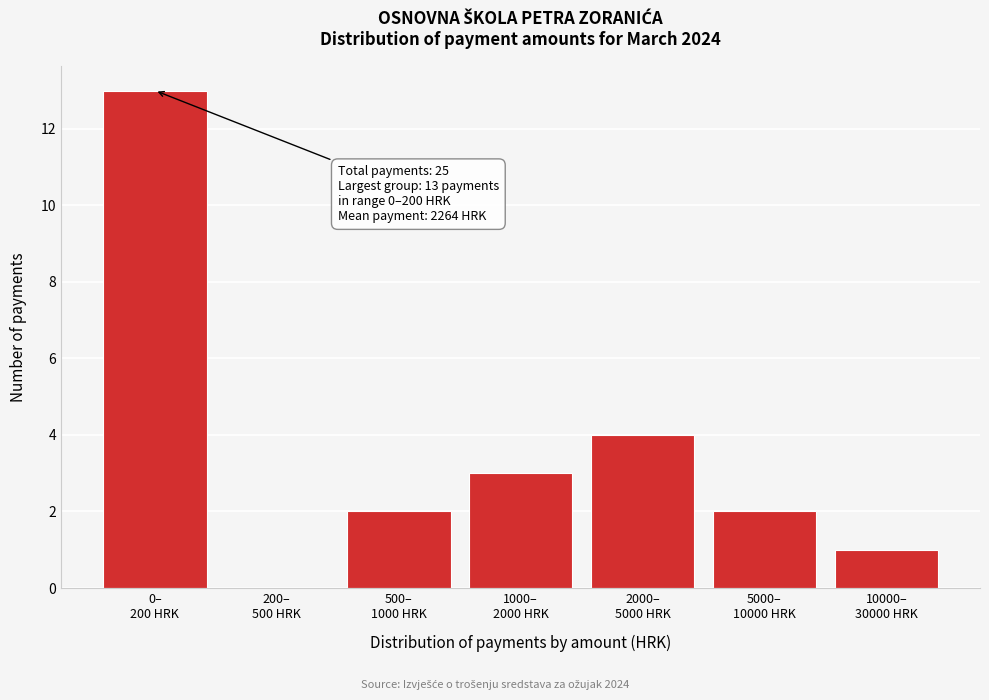

What is the maximum value shown in the chart?

13